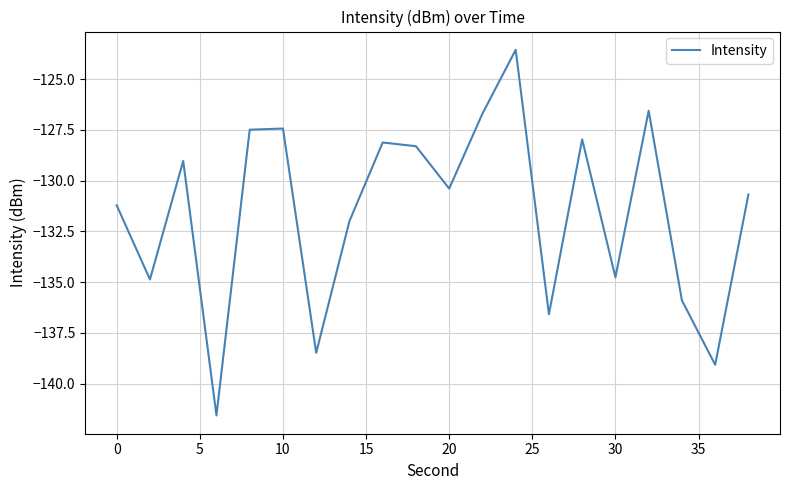

What is the minimum value shown in the chart?

-141.6